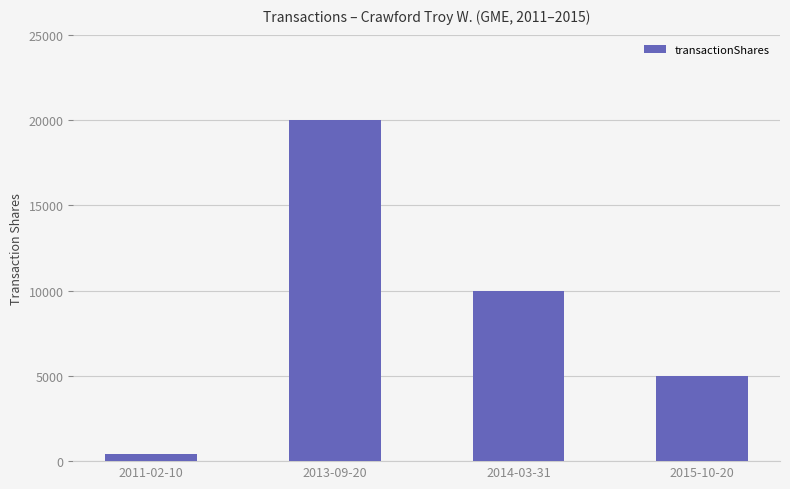

What is the value of the 2nd bar from the left?

20000